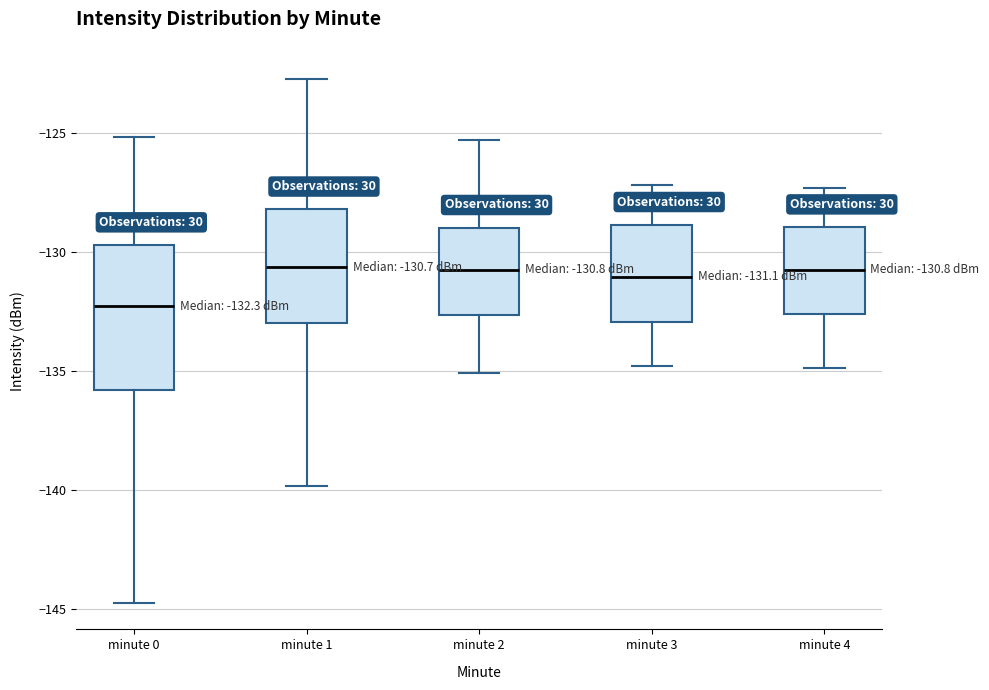

Comparing the boxes themselves (not the whiskers), which one is the tallest?

minute 0